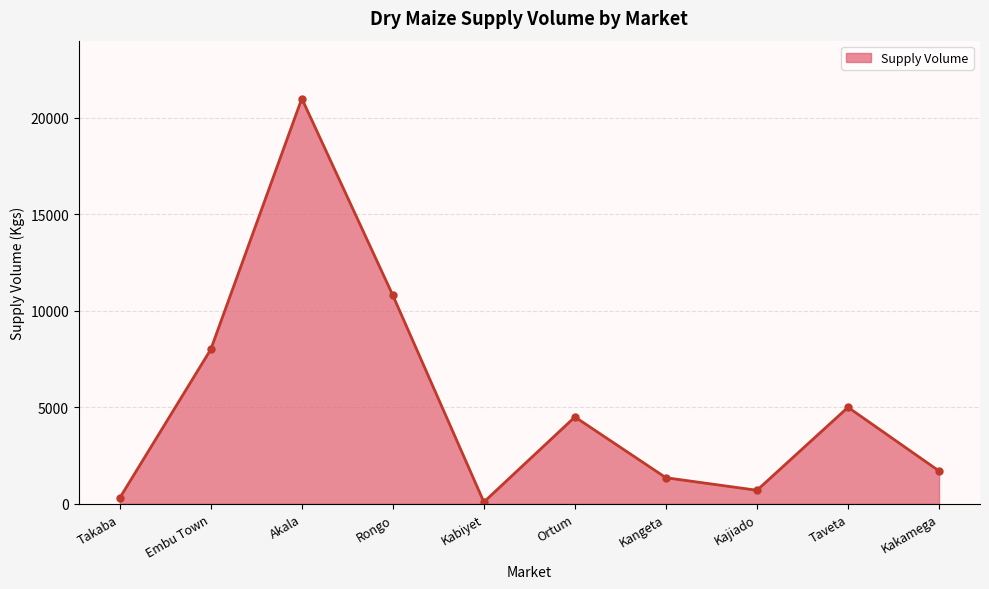

Rank the categories by value from lowest to highest.

Kabiyet, Takaba, Kajiado, Kangeta, Kakamega, Ortum, Taveta, Embu Town, Rongo, Akala